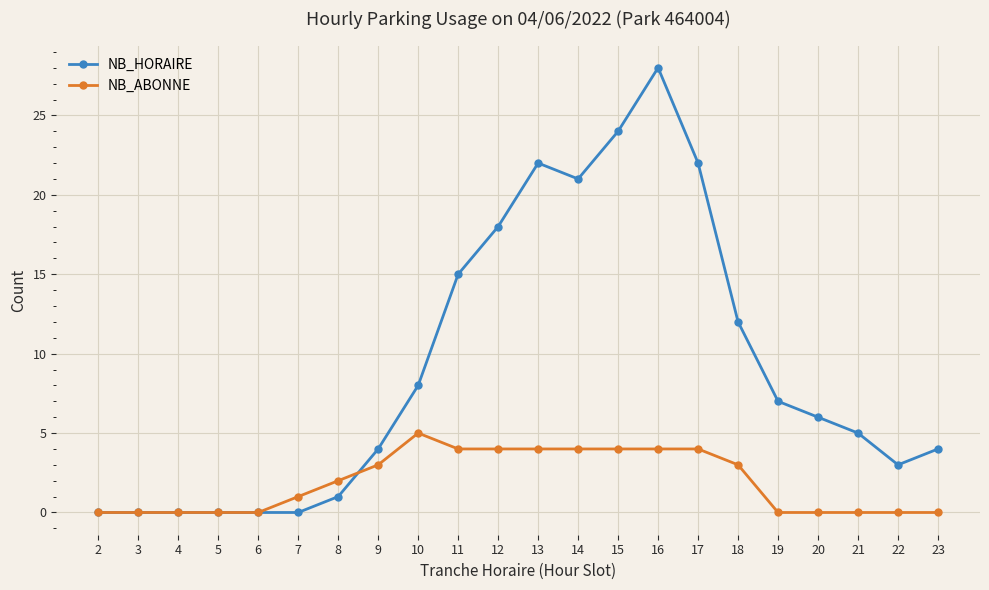

Rank the series by their average value, from lowest to highest.

NB_ABONNE, NB_HORAIRE